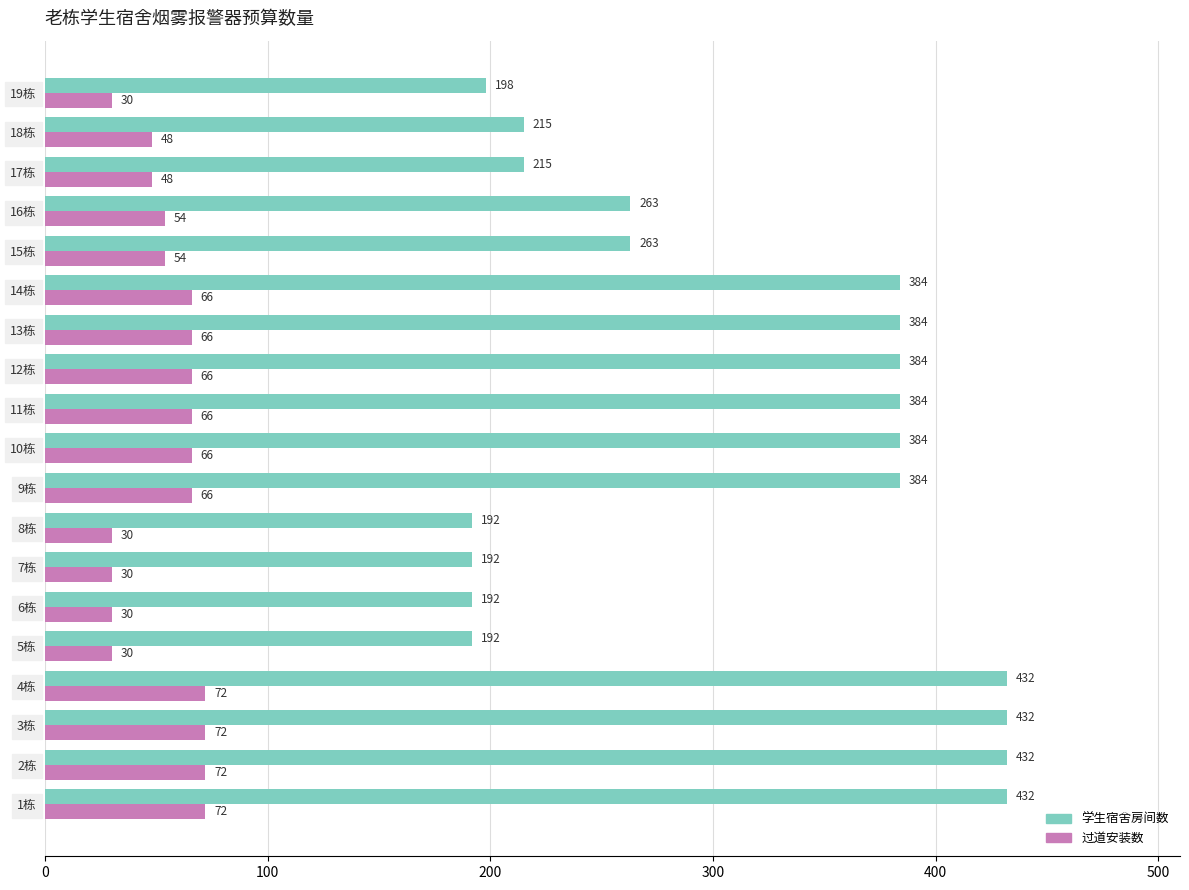

What is the average value of the 学生宿舍房间数 series?

313